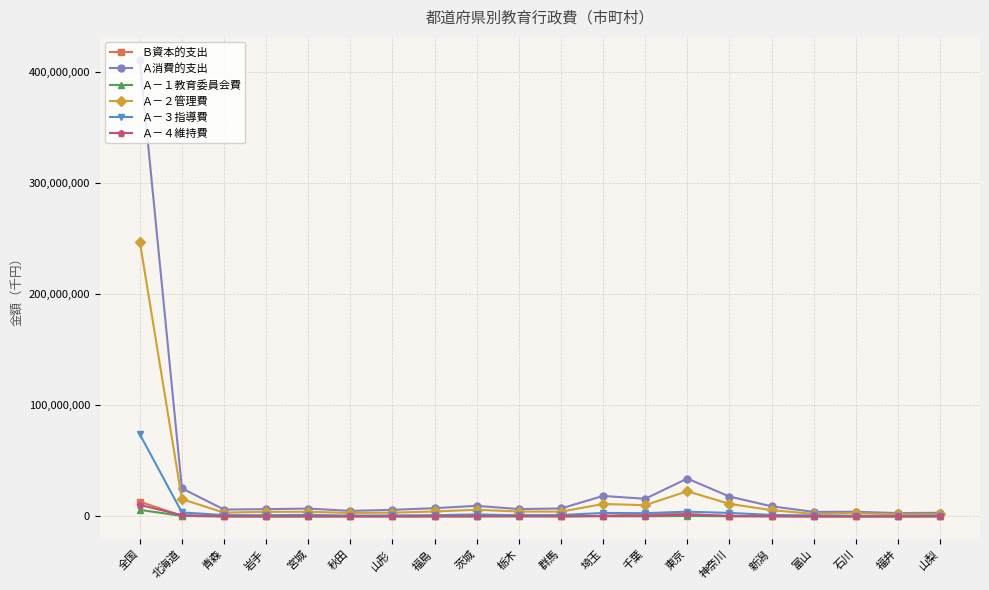

Count the number of data series in this chart.

6